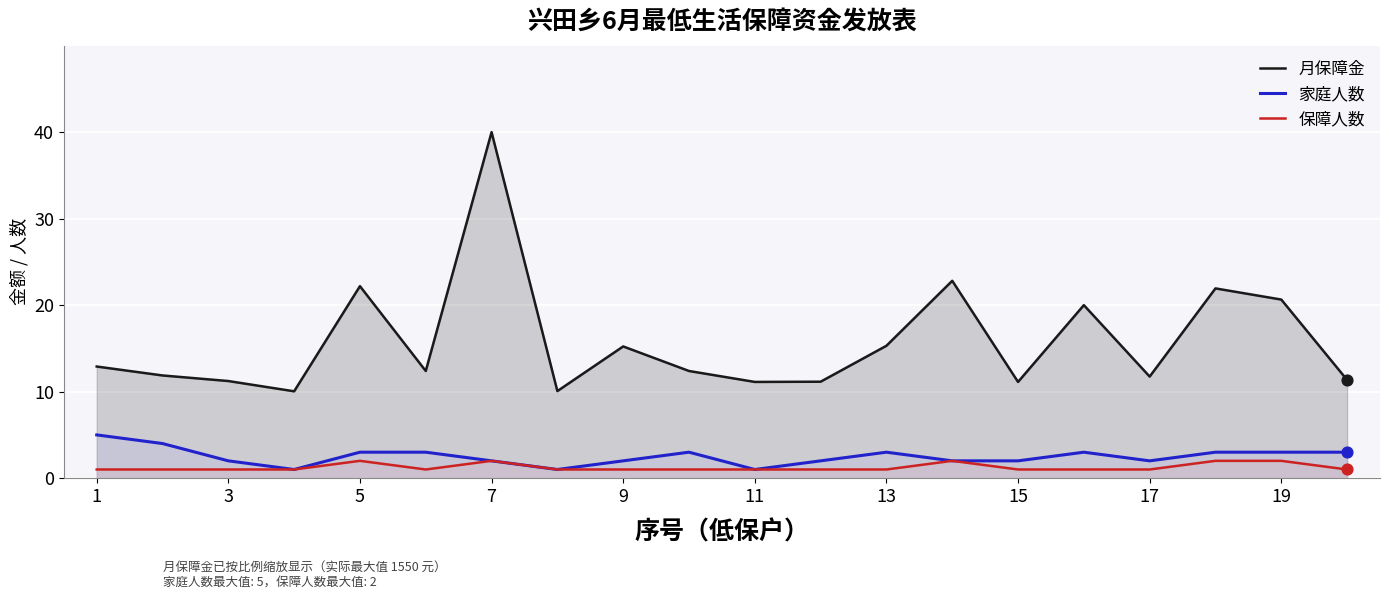

What is the total value across all series at 15?

14.1